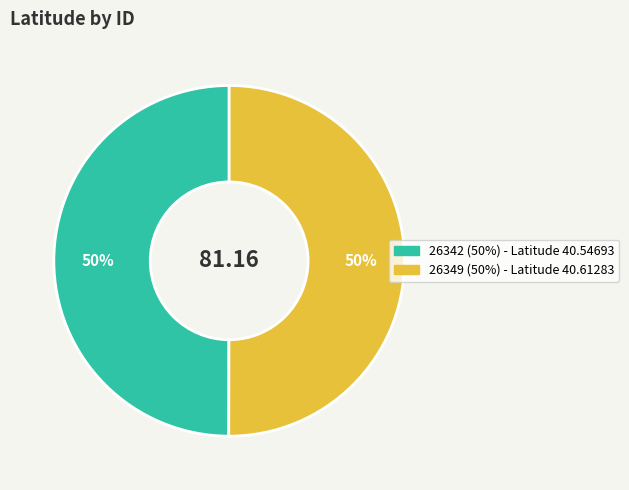

Approximately how many times larger is the value at 26342 compared to 26349?

1.0